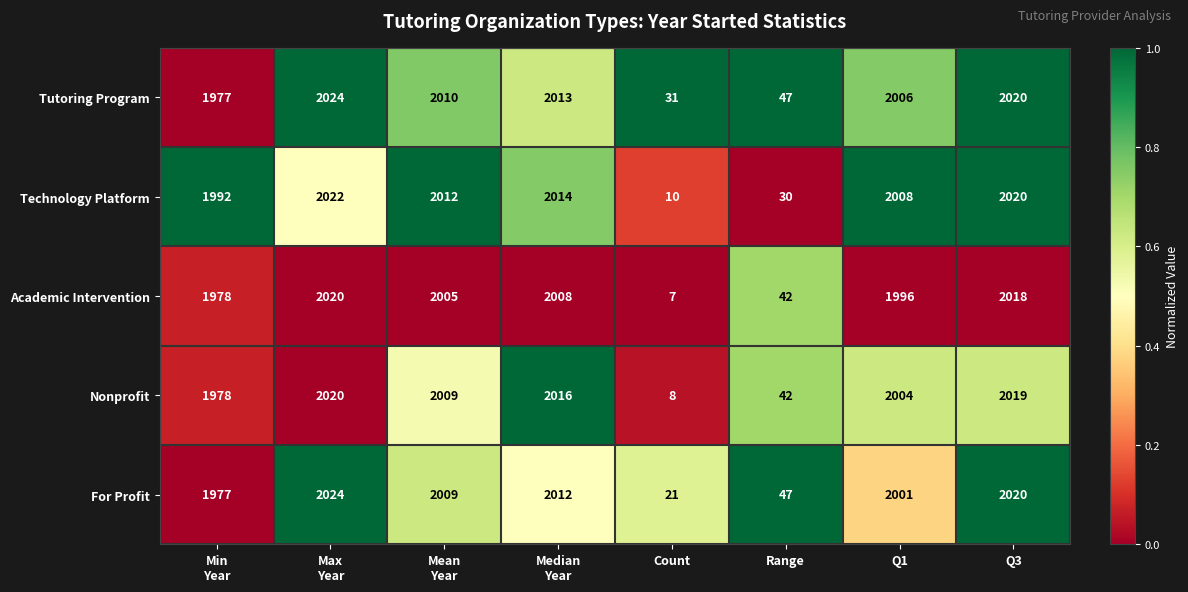

Is it true that For Profit equals 21 at Count?

True